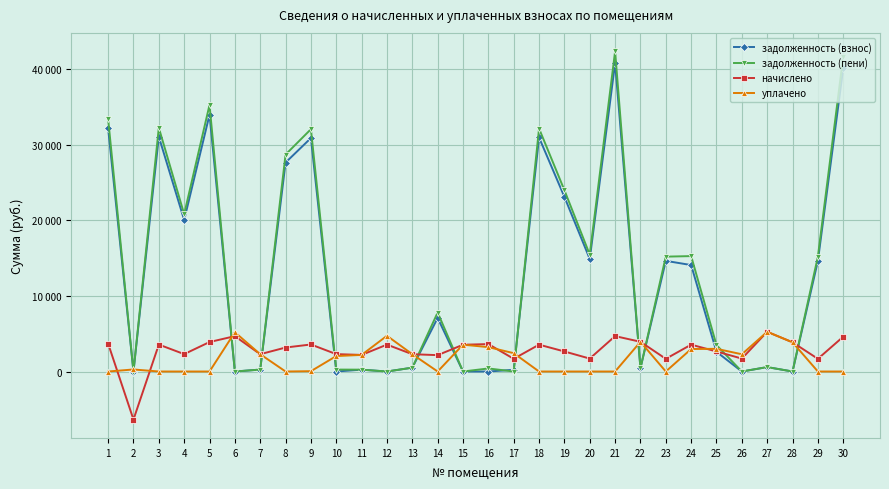

What is the spread (max minus min) of values at 14?

7803.6